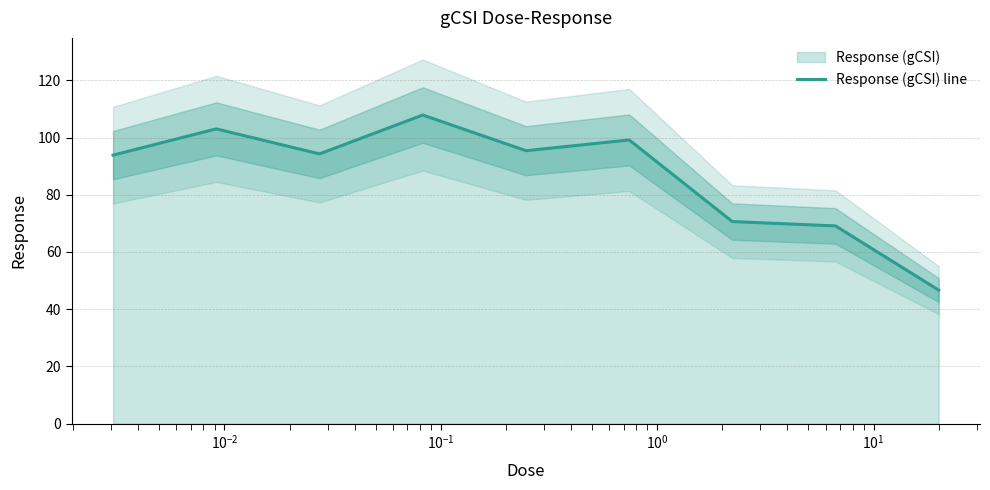

What is the highest value of the Response (gCSI) line series?

107.9